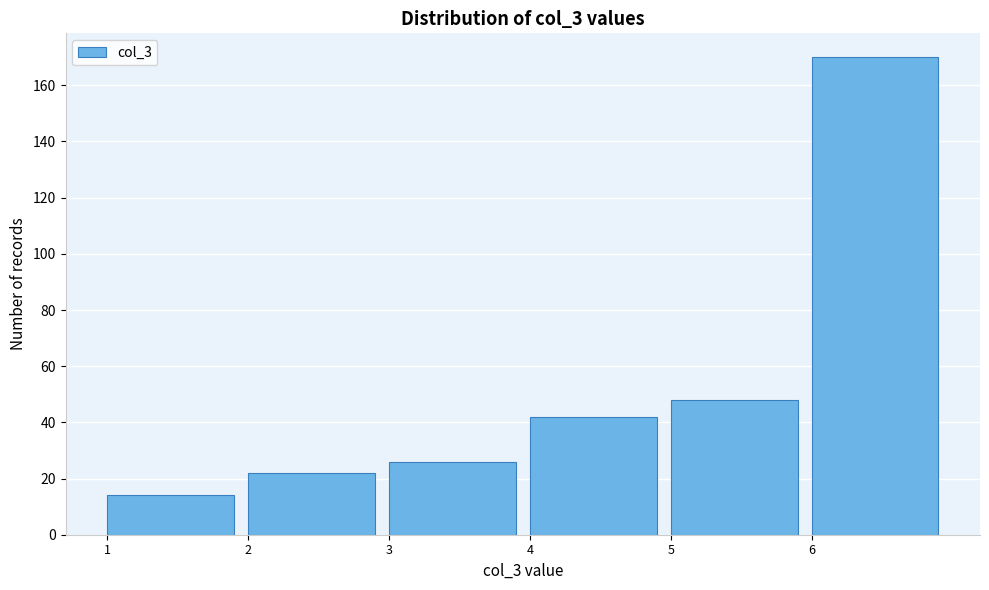

Reading left to right, list every bar in this chart as the range it spans on the x-axis followed by its height. The values are not printed on the chart, so give them approximately, as read against the axis.

1 to 2: 14
2 to 3: 22
3 to 4: 26
4 to 5: 42
5 to 6: 48
6 to 7: 170